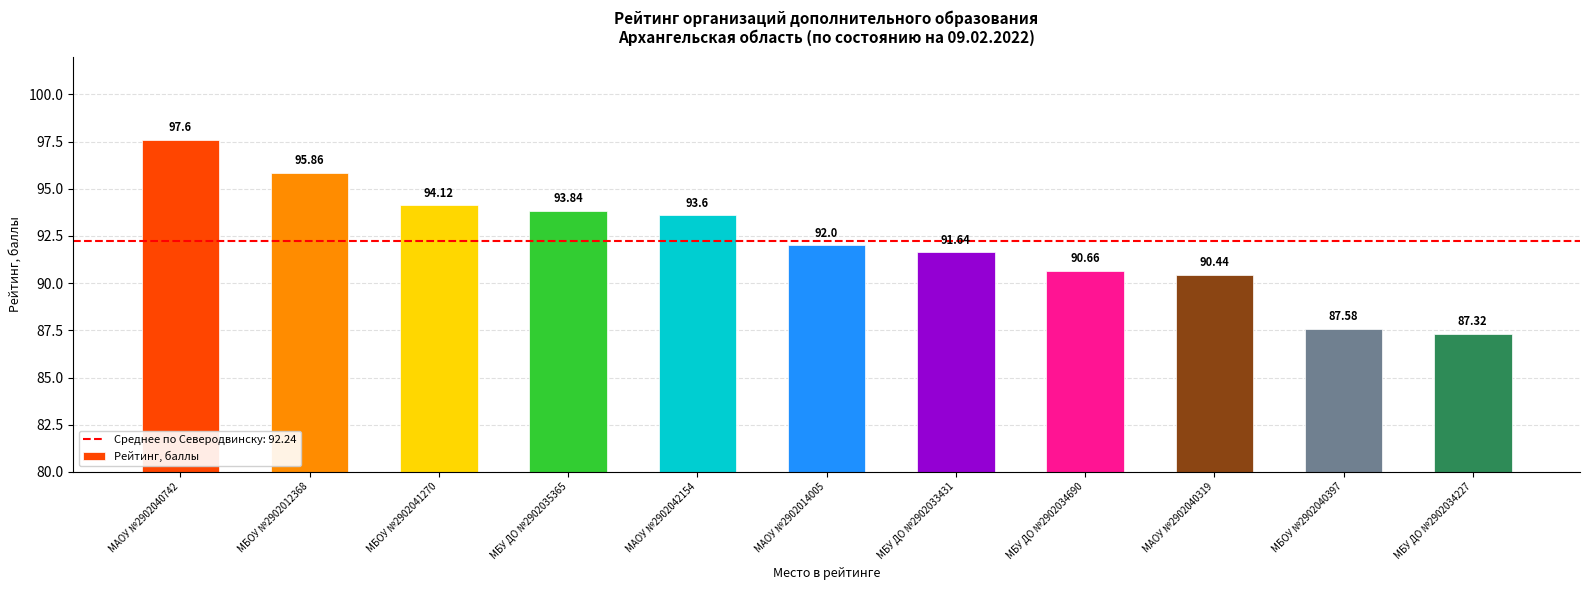

Are the bars horizontal?

No